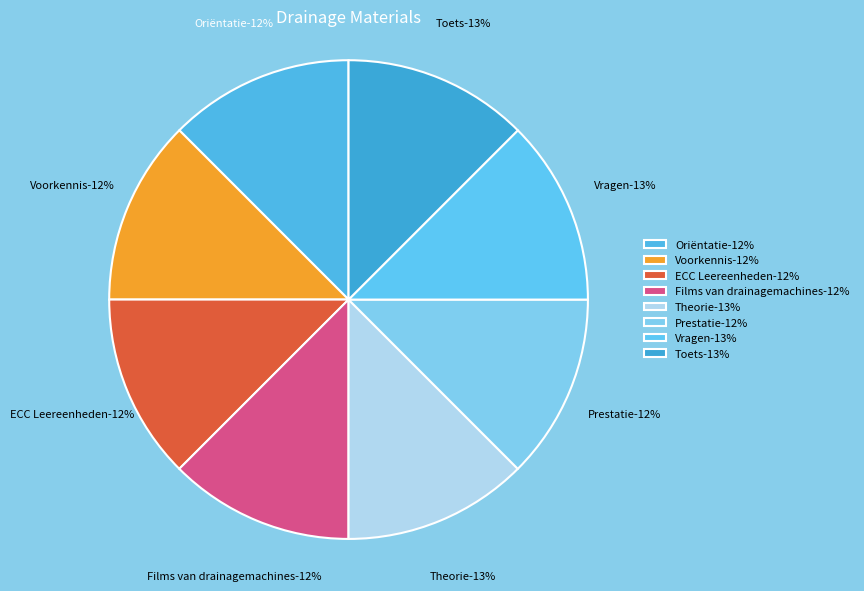

What percentage is NOT represented by Vragen?

87.5%